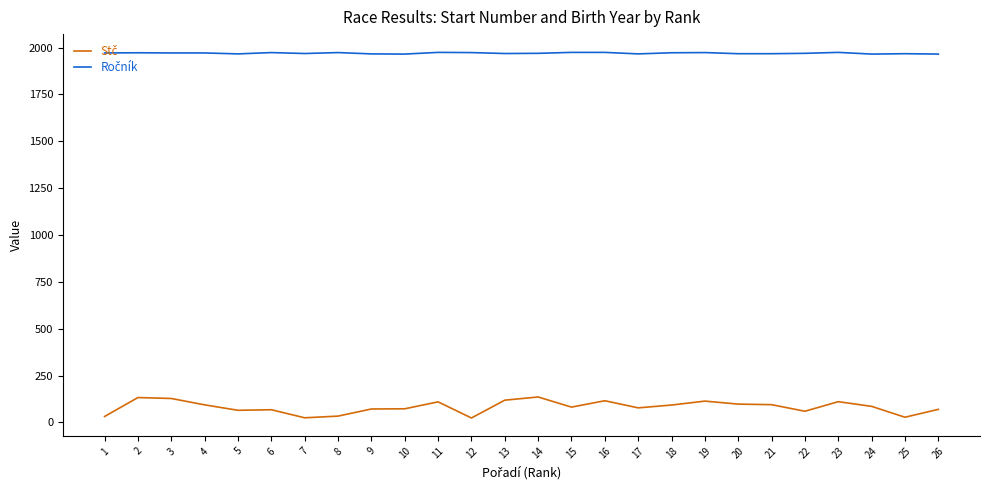

What is the maximum value shown in the chart?

1974